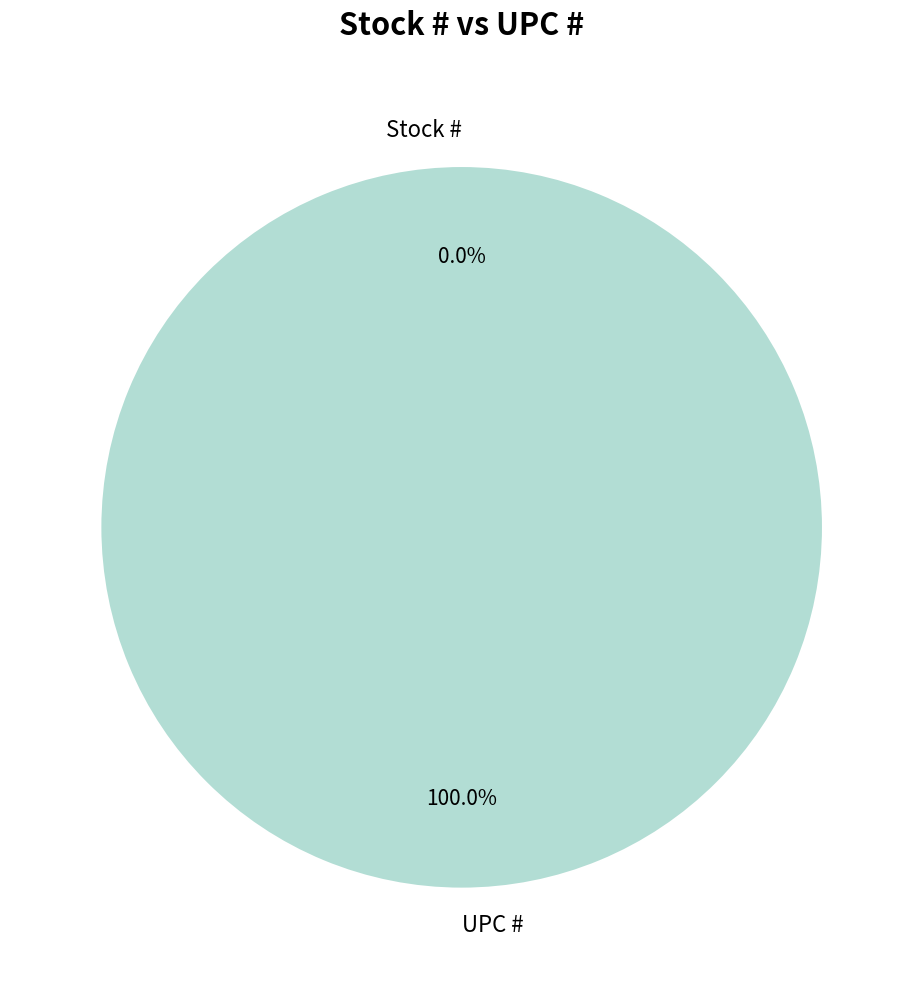

Does any single category account for the majority?

Yes